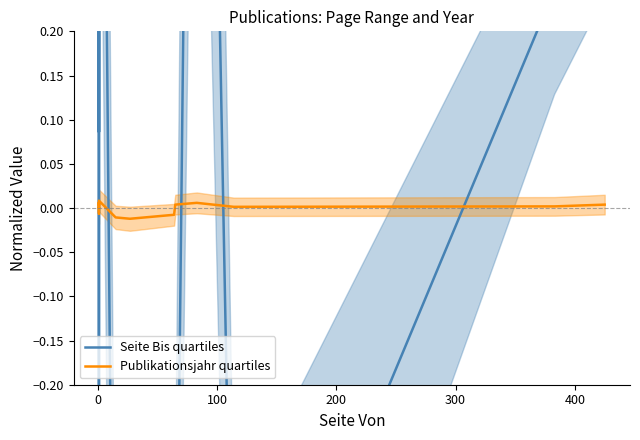

Reading left to right, what are all the values shown in this chart?

Seite Bis quartiles: 0.2	-0.7	-0.5	1.1	0.1	1.2	-0.9	-0.8	-0.7	-0.6	1.6	-0.6	0.2	0.4
Publikationsjahr quartiles: 0.0	0.0	-0.0	0.0	0.0	0.0	-0.0	-0.0	-0.0	0.0	0.0	0.0	0.0	0.0